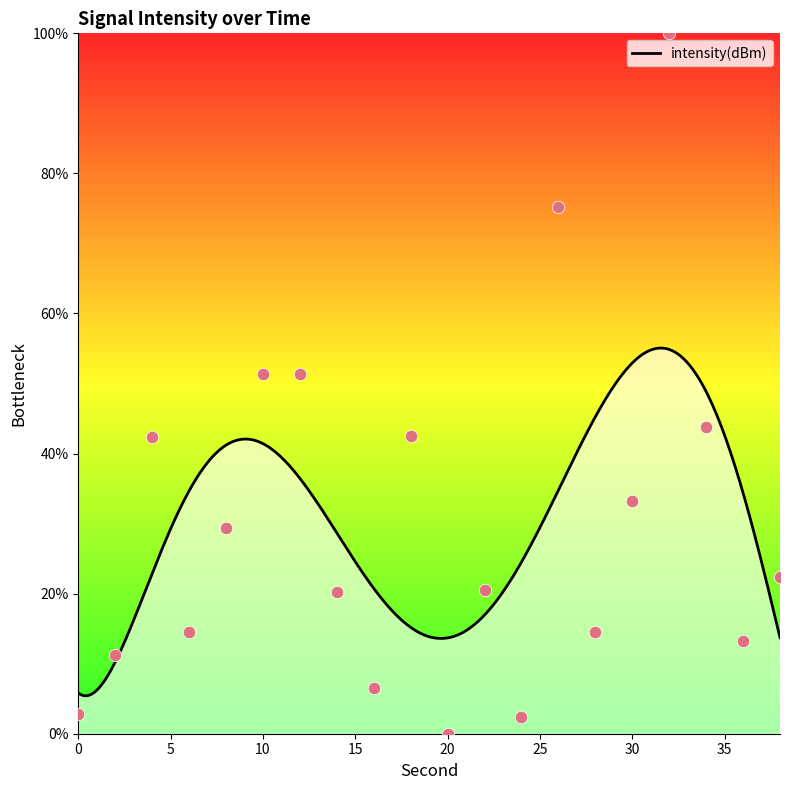

What is the change in value from 26 to 34?

-31.5